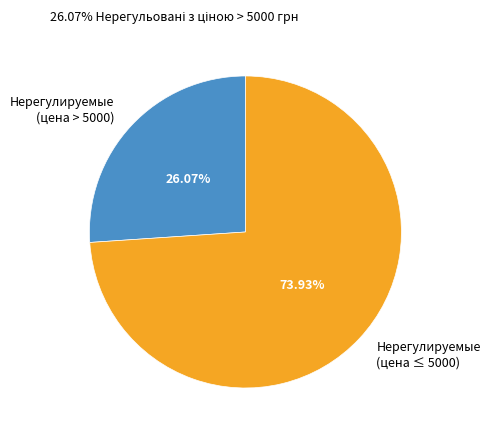

Approximately how many times larger is the value at Нерегулируемые (цена ≤ 5000) compared to Нерегулируемые (цена > 5000)?

2.8